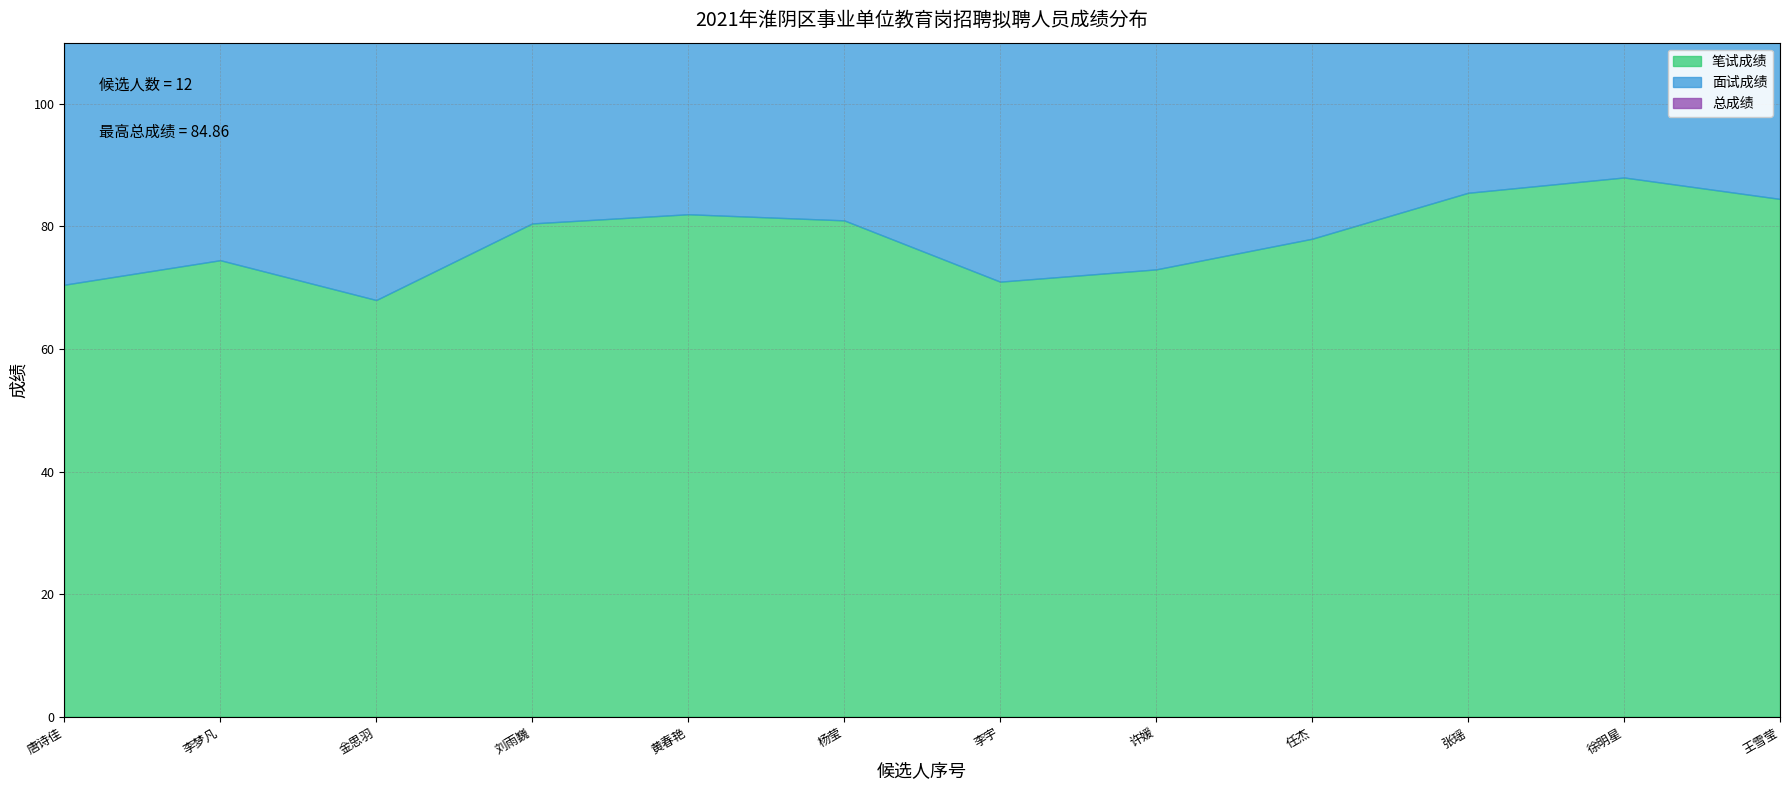

Is the value of 面试成绩 at 8 greater than the value of 总成绩 at 8?

Yes